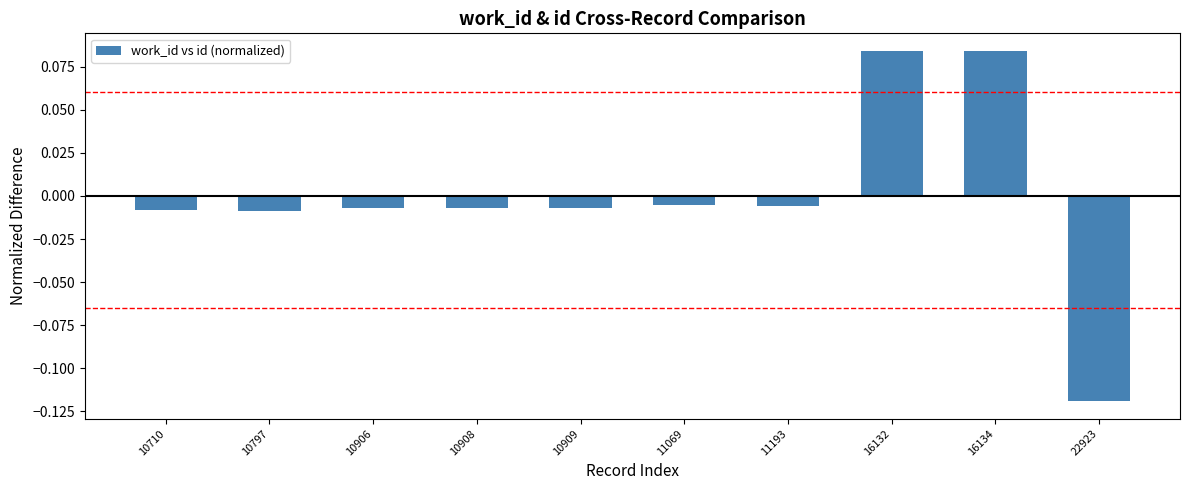

Where does the data first go above 0?

16132